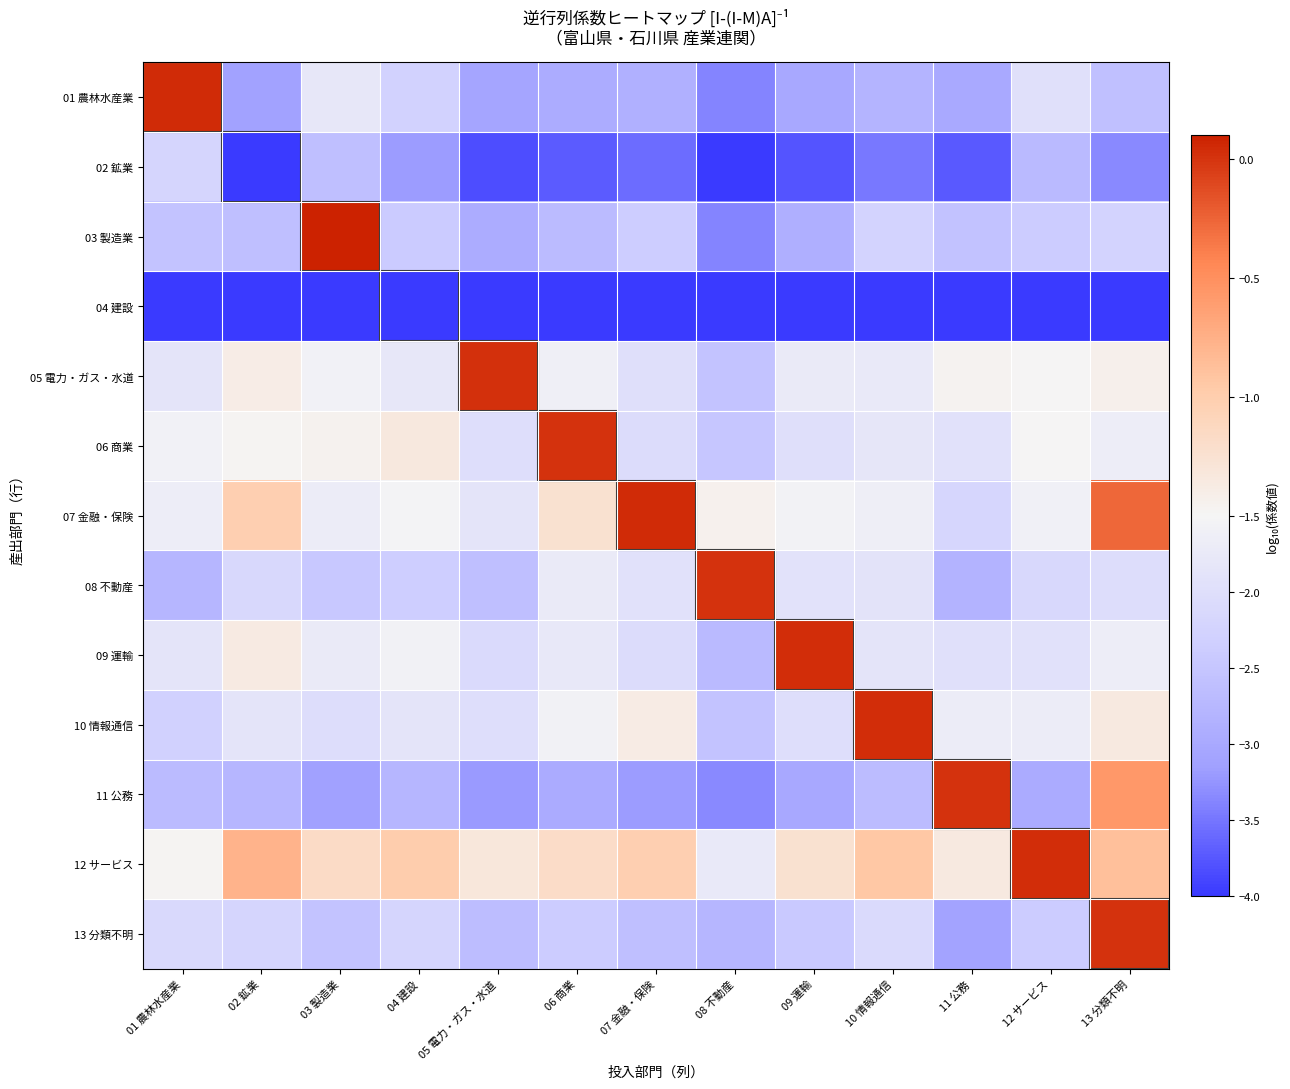

Reading right to left, list all the values displayed in this chart.

01 農林水産業: 13 分類不明=-2.6	12 サービス=-2.0	11 公務=-3.0	10 情報通信=-2.8	09 運輸=-3.0	08 不動産=-3.4	07 金融・保険=-2.9	06 商業=-2.9	05 電力・ガス・水道=-3.1	04 建設=-2.3	03 製造業=-1.8	02 鉱業=-3.1	01 農林水産業=0.0
02 鉱業: 13 分類不明=-3.3	12 サービス=-2.7	11 公務=-3.7	10 情報通信=-3.5	09 運輸=-3.8	08 不動産=-4.2	07 金融・保険=-3.6	06 商業=-3.7	05 電力・ガス・水道=-3.8	04 建設=-3.2	03 製造業=-2.6	02 鉱業=-5.2	01 農林水産業=-2.2
03 製造業: 13 分類不明=-2.2	12 サービス=-2.4	11 公務=-2.6	10 情報通信=-2.2	09 運輸=-2.9	08 不動産=-3.4	07 金融・保険=-2.4	06 商業=-2.7	05 電力・ガス・水道=-2.9	04 建設=-2.4	03 製造業=0.1	02 鉱業=-2.6	01 農林水産業=-2.6
04 建設: 13 分類不明=-4.3	12 サービス=-4.3	11 公務=-4.6	10 情報通信=-4.4	09 運輸=-4.7	08 不動産=-5.4	07 金融・保険=-4.5	06 商業=-4.6	05 電力・ガス・水道=-4.5	04 建設=-4.4	03 製造業=-4.2	02 鉱業=-4.4	01 農林水産業=-4.3
05 電力・ガス・水道: 13 分類不明=-1.4	12 サービス=-1.5	11 公務=-1.5	10 情報通信=-1.8	09 運輸=-1.7	08 不動産=-2.5	07 金融・保険=-2.0	06 商業=-1.6	05 電力・ガス・水道=0.0	04 建設=-1.8	03 製造業=-1.6	02 鉱業=-1.4	01 農林水産業=-1.9
06 商業: 13 分類不明=-1.7	12 サービス=-1.5	11 公務=-1.9	10 情報通信=-1.8	09 運輸=-2.0	08 不動産=-2.5	07 金融・保険=-2.1	06 商業=0.0	05 電力・ガス・水道=-2.0	04 建設=-1.3	03 製造業=-1.5	02 鉱業=-1.5	01 農林水産業=-1.6
07 金融・保険: 13 分類不明=-0.3	12 サービス=-1.6	11 公務=-2.2	10 情報通信=-1.6	09 運輸=-1.5	08 不動産=-1.4	07 金融・保険=0.0	06 商業=-1.2	05 電力・ガス・水道=-1.9	04 建設=-1.5	03 製造業=-1.7	02 鉱業=-1.0	01 農林水産業=-1.7
08 不動産: 13 分類不明=-2.0	12 サービス=-2.1	11 公務=-2.8	10 情報通信=-1.9	09 運輸=-1.9	08 不動産=0.0	07 金融・保険=-1.9	06 商業=-1.7	05 電力・ガス・水道=-2.6	04 建設=-2.4	03 製造業=-2.5	02 鉱業=-2.1	01 農林水産業=-2.8
09 運輸: 13 分類不明=-1.7	12 サービス=-1.9	11 公務=-2.0	10 情報通信=-1.9	09 運輸=0.0	08 不動産=-2.7	07 金融・保険=-2.1	06 商業=-1.8	05 電力・ガス・水道=-2.1	04 建設=-1.6	03 製造業=-1.7	02 鉱業=-1.4	01 農林水産業=-1.9
10 情報通信: 13 分類不明=-1.4	12 サービス=-1.7	11 公務=-1.7	10 情報通信=0.0	09 運輸=-2.0	08 不動産=-2.5	07 金融・保険=-1.4	06 商業=-1.6	05 電力・ガス・水道=-2.0	04 建設=-1.9	03 製造業=-2.0	02 鉱業=-1.9	01 農林水産業=-2.3
11 公務: 13 分類不明=-0.6	12 サービス=-2.9	11 公務=0.0	10 情報通信=-2.7	09 運輸=-3.0	08 不動産=-3.4	07 金融・保険=-3.2	06 商業=-3.0	05 電力・ガス・水道=-3.2	04 建設=-2.8	03 製造業=-3.1	02 鉱業=-2.8	01 農林水産業=-2.7
12 サービス: 13 分類不明=-0.9	12 サービス=0.0	11 公務=-1.4	10 情報通信=-0.9	09 運輸=-1.2	08 不動産=-1.8	07 金融・保険=-1.0	06 商業=-1.2	05 電力・ガス・水道=-1.3	04 建設=-1.0	03 製造業=-1.2	02 鉱業=-0.8	01 農林水産業=-1.5
13 分類不明: 13 分類不明=0.0	12 サービス=-2.4	11 公務=-3.1	10 情報通信=-2.1	09 運輸=-2.4	08 不動産=-2.8	07 金融・保険=-2.6	06 商業=-2.4	05 電力・ガス・水道=-2.6	04 建設=-2.2	03 製造業=-2.6	02 鉱業=-2.2	01 農林水産業=-2.1